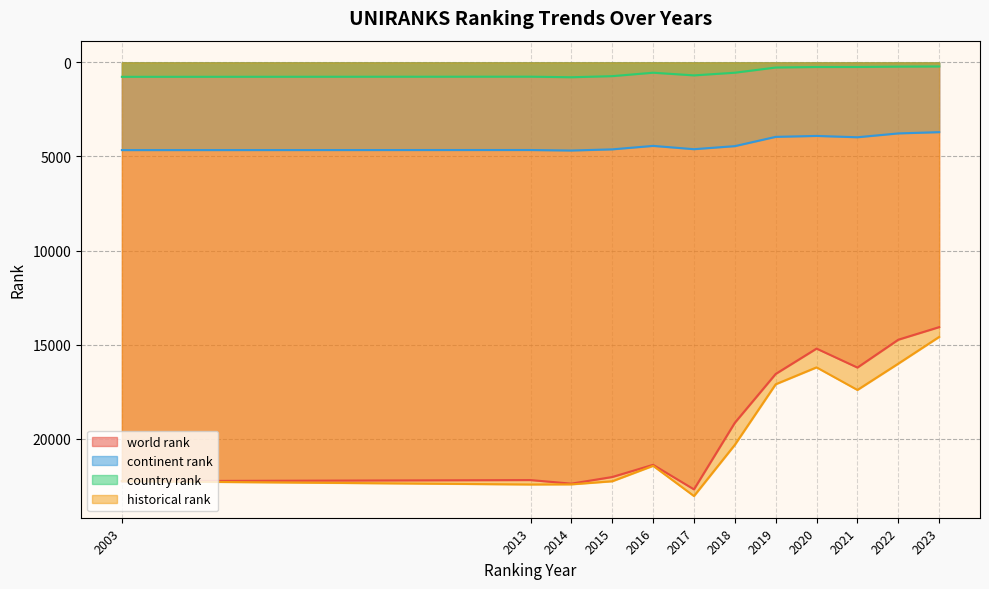

Which category has the highest value across all series?

2017